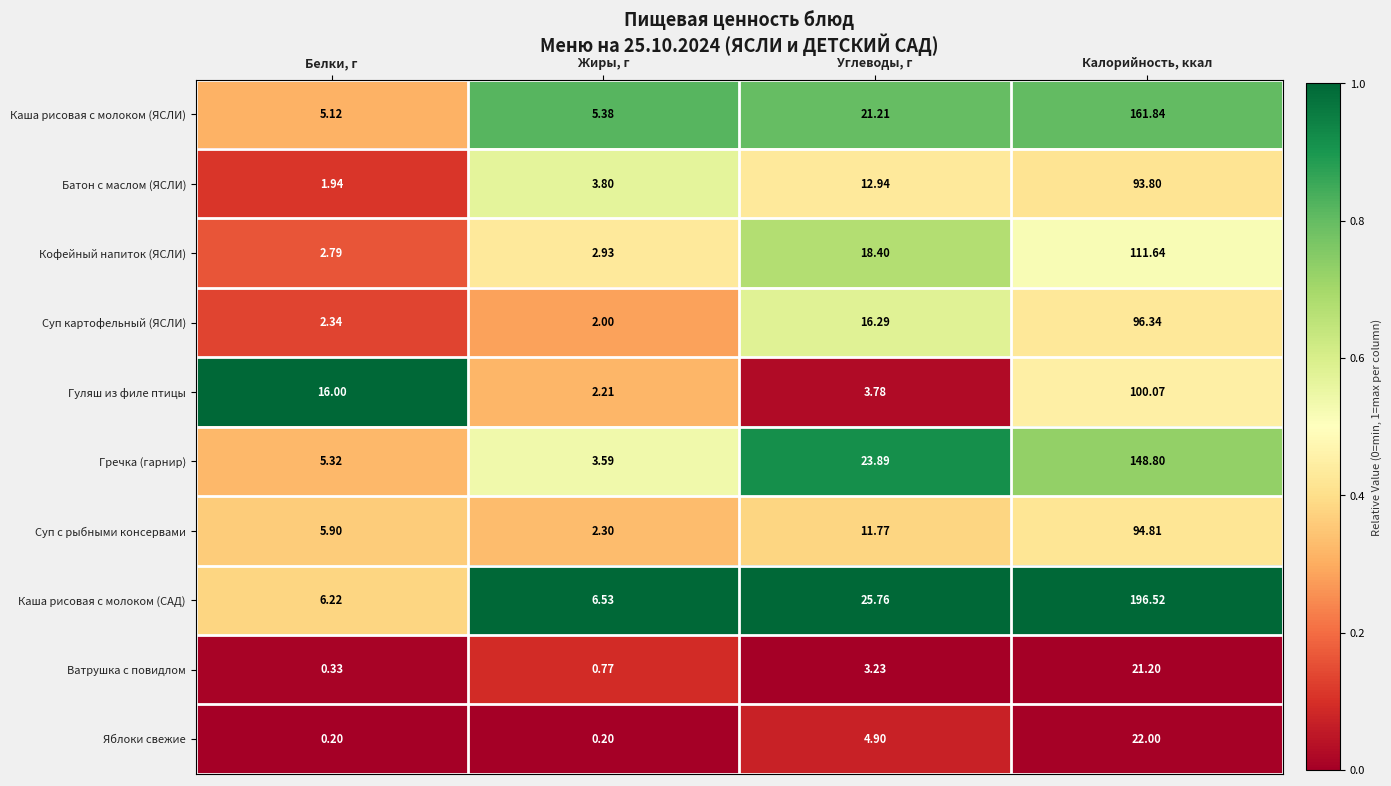

Rank the series at Белки, г from highest to lowest value.

Гуляш из филе птицы, Каша рисовая с молоком (САД), Суп с рыбными консервами, Гречка (гарнир), Каша рисовая с молоком (ЯСЛИ), Кофейный напиток (ЯСЛИ), Суп картофельный (ЯСЛИ), Батон с маслом (ЯСЛИ), Ватрушка с повидлом, Яблоки свежие